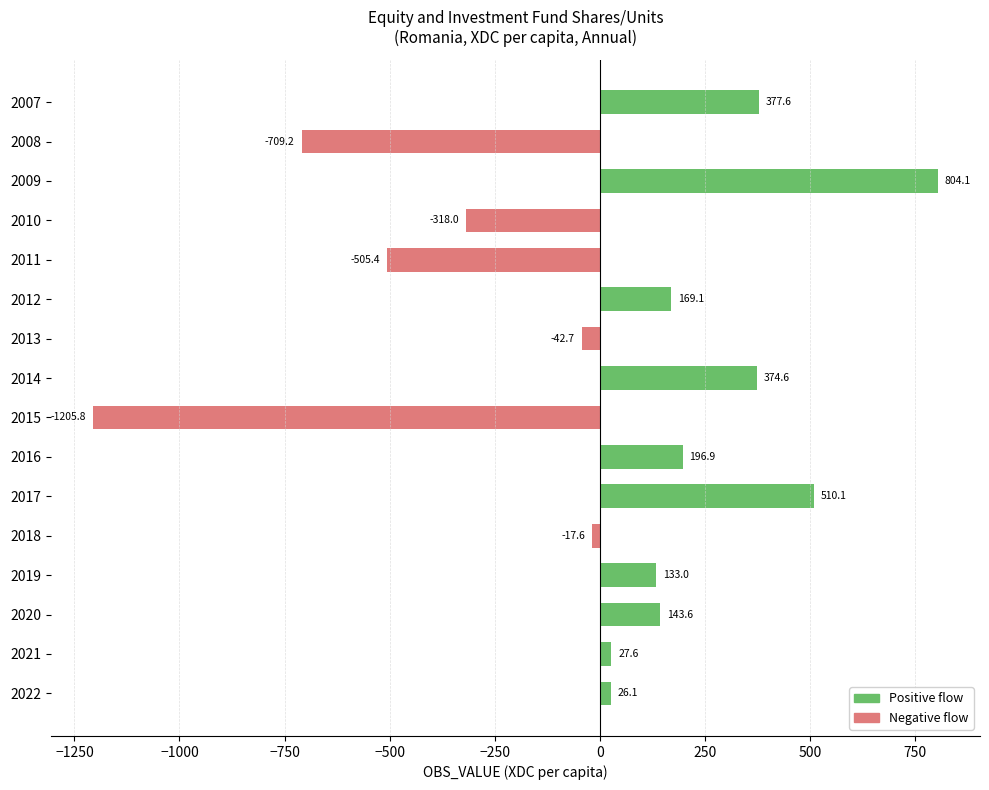

At 2019, list the series in order from smallest to largest.

Negative flow, Positive flow